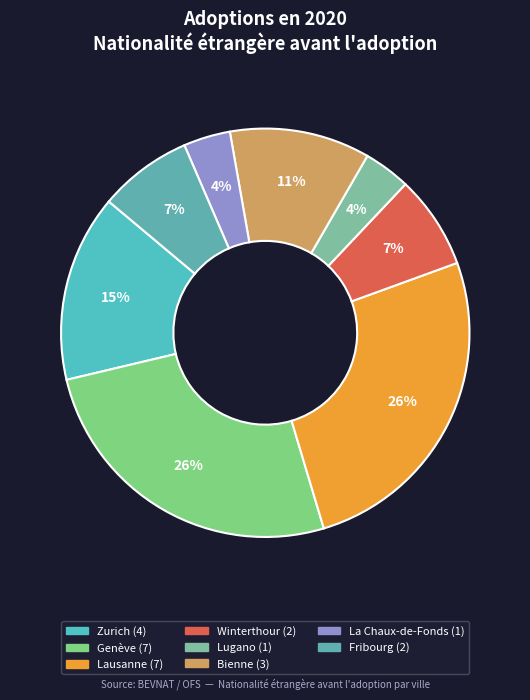

Count the number of slices in the pie.

8